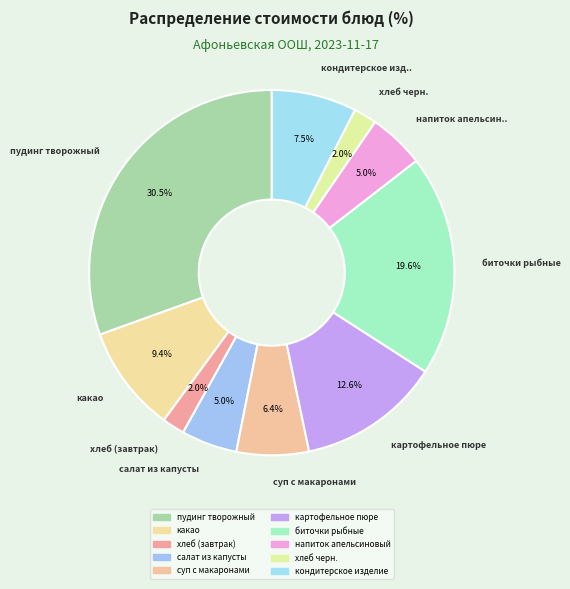

Does суп с макаронами account for over 50% of the chart?

No